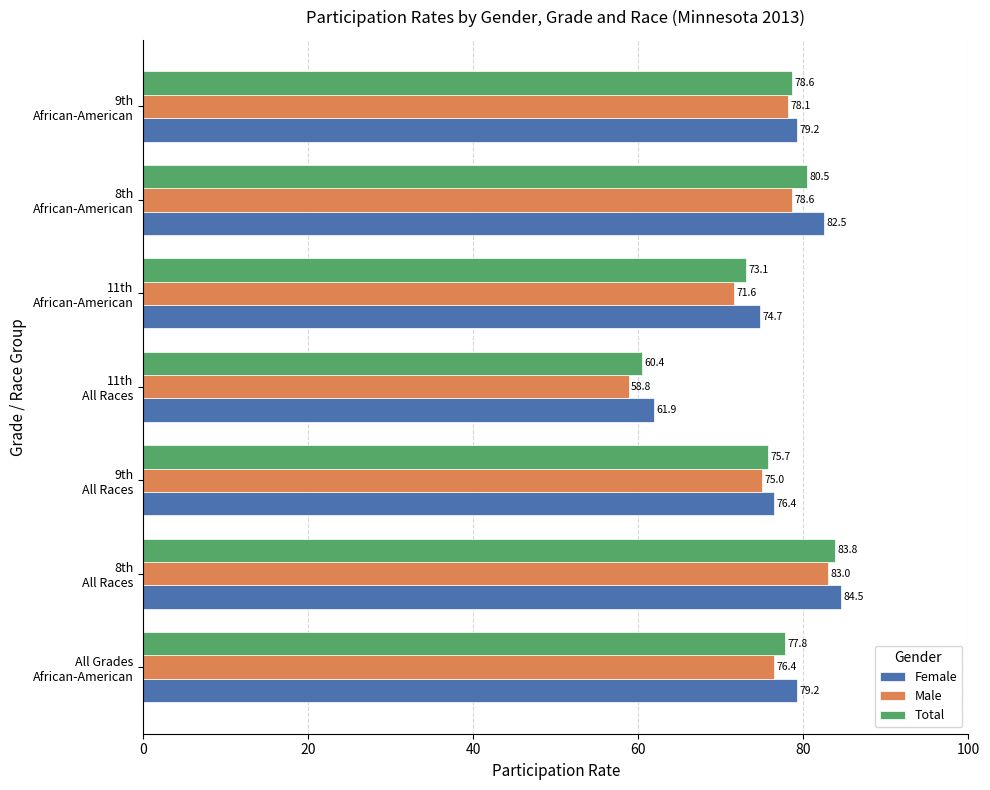

Which series has the widest spread of values?

Male